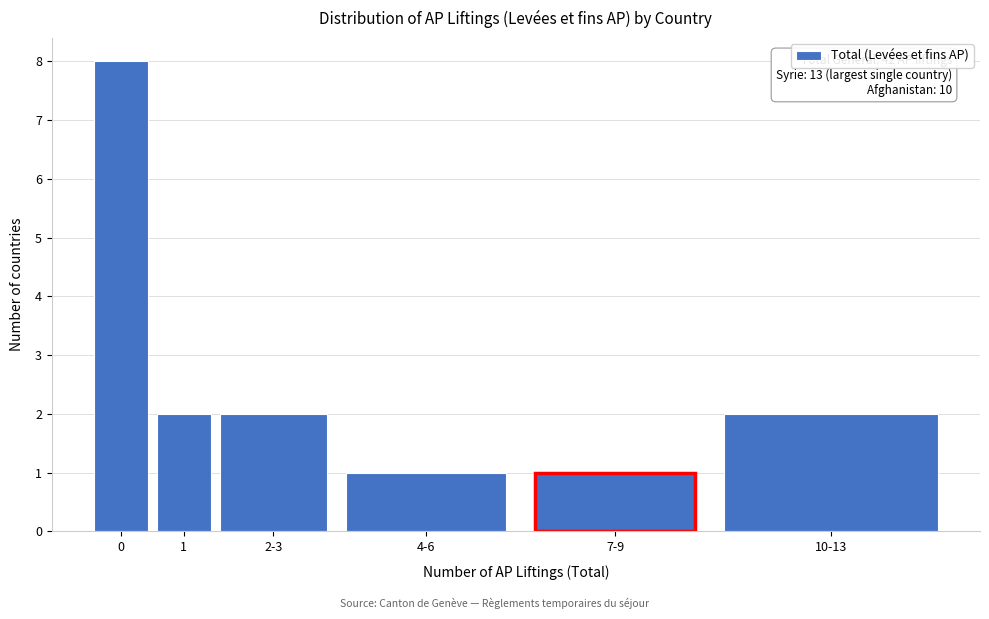

Reading right to left, what are all the values shown in this chart?

2	1	1	2	2	8